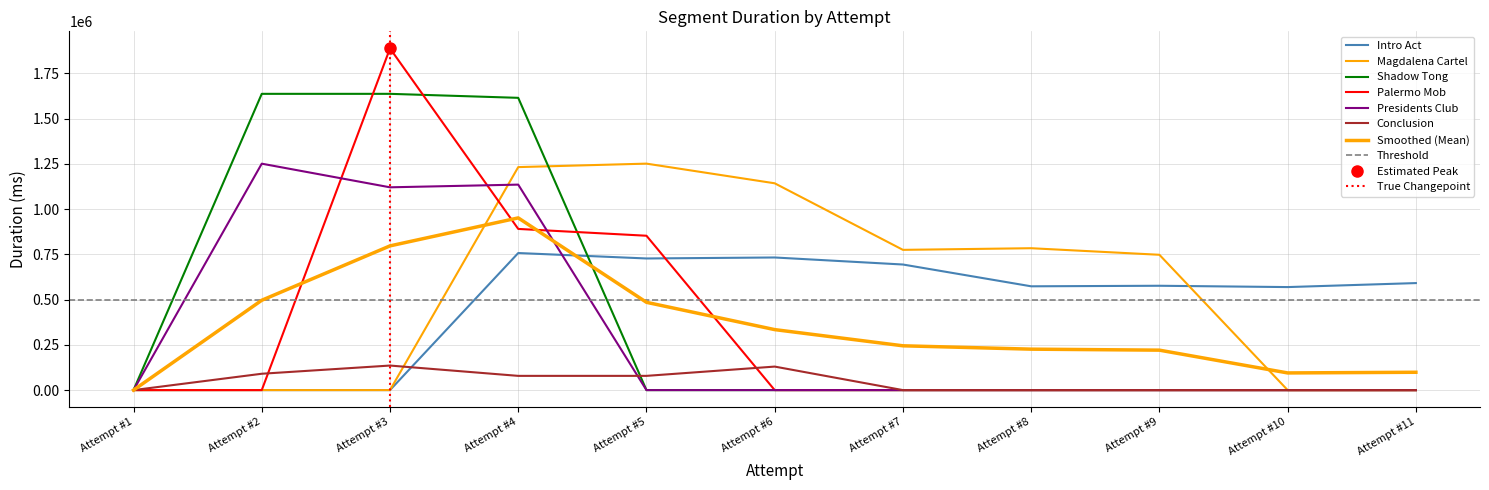

True or false: Presidents Club has more than 0 interior local peaks.

True